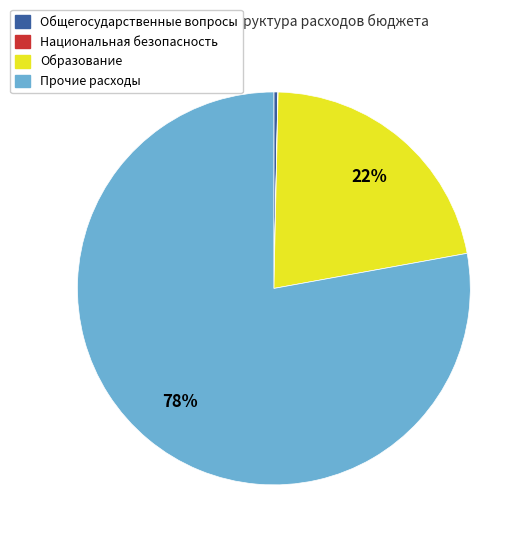

To the nearest percent, what is the difference between the largest and smallest slice percentages?

78%